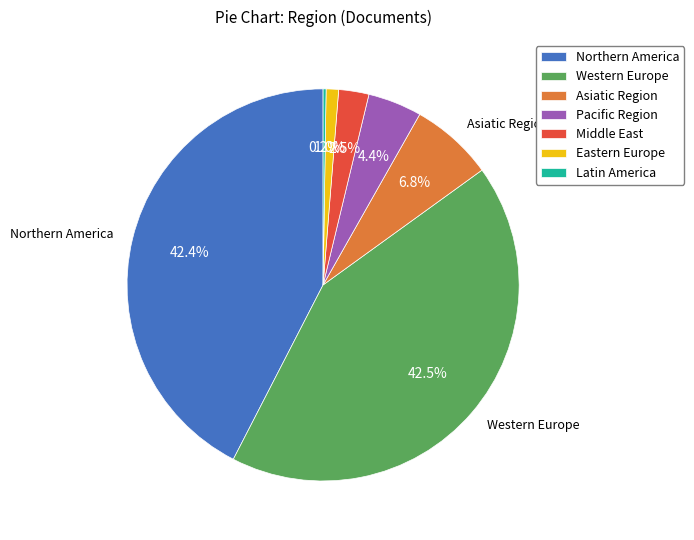

Is there any slice that represents more than half of the pie?

No